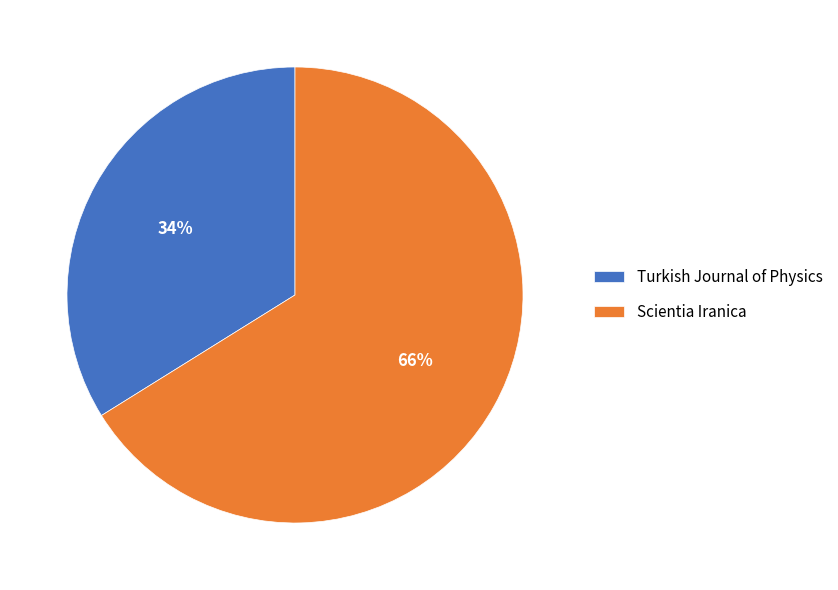

Is the sum of Turkish Journal of Physics and Scientia Iranica greater than half?

Yes